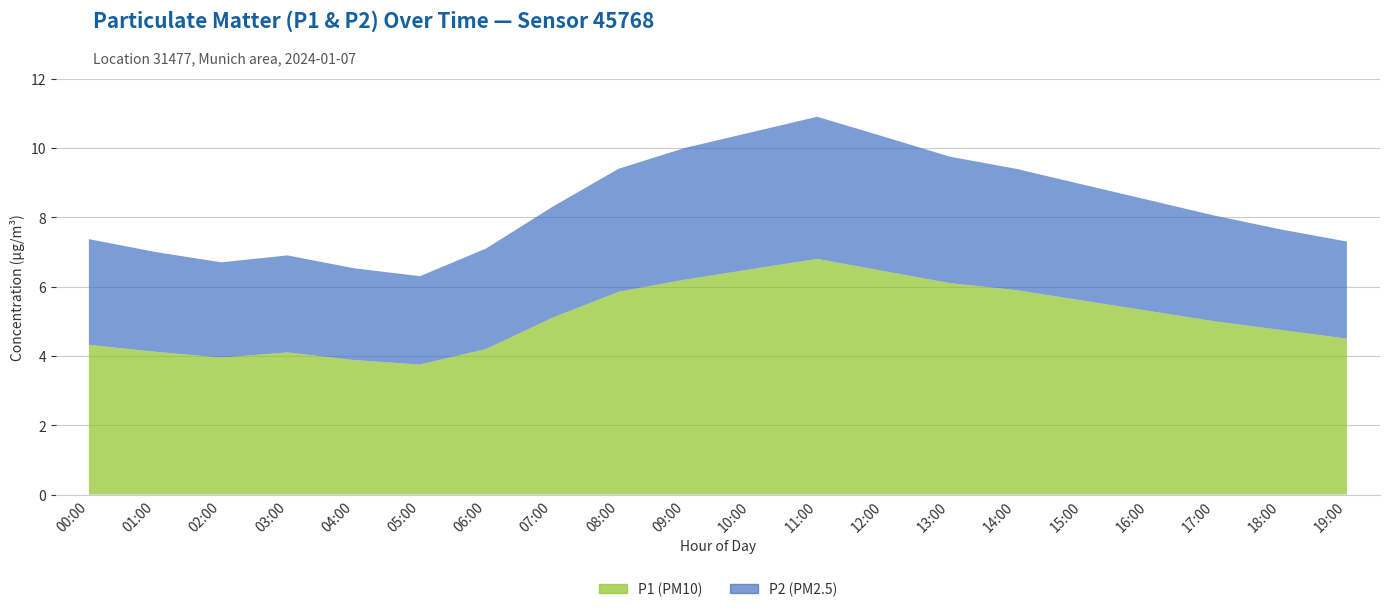

Which category has the highest value in the P2 series?

11:00